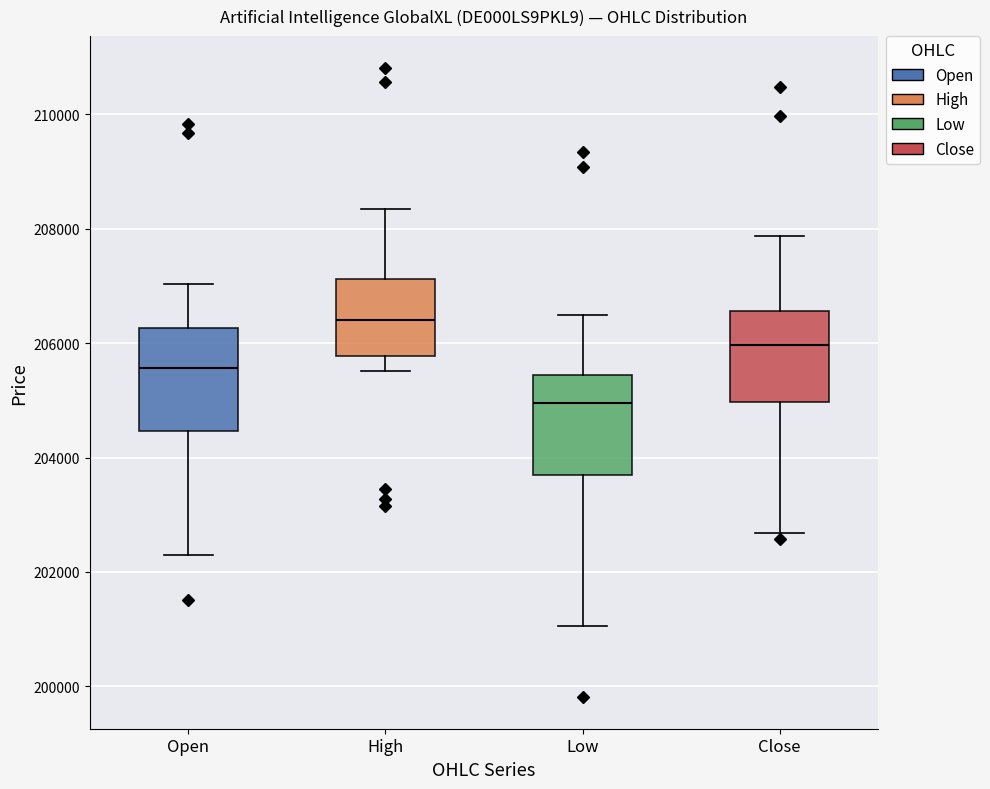

Reading left to right, read every box against the y-axis: the position of its median line, the range the box covers, and the ends of its whiskers. The values are not printed on the chart, so give them approximately, as read against the axis.

Open: median 205600, box 204400 to 206200, whiskers 202200 to 207000
High: median 206400, box 205800 to 207200, whiskers 205600 to 208400
Low: median 205000, box 203600 to 205400, whiskers 201000 to 206400
Close: median 206000, box 205000 to 206600, whiskers 202600 to 207800